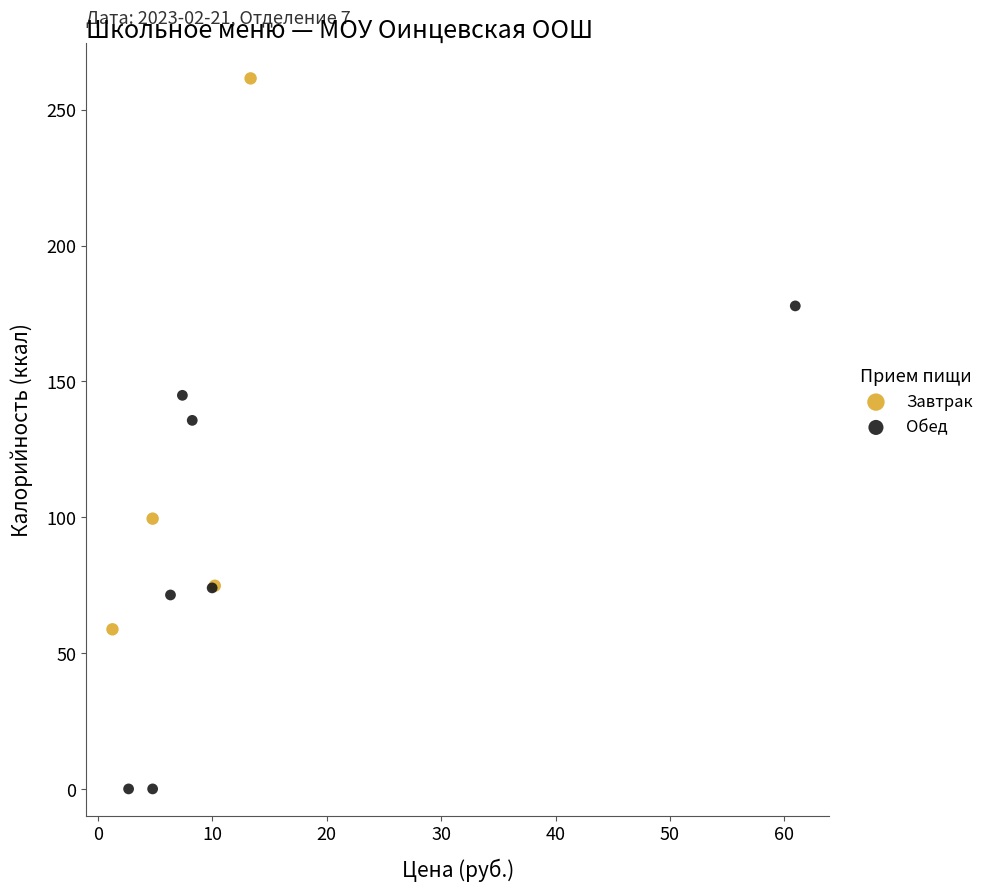

Which series has the widest spread of Y values?

Завтрак